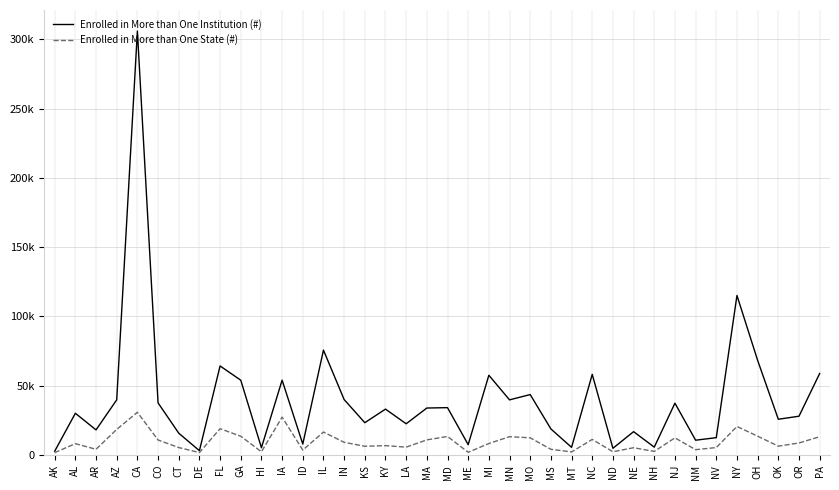

What are all the series names shown in the legend?

Enrolled in More than One Institution (#), Enrolled in More than One State (#)